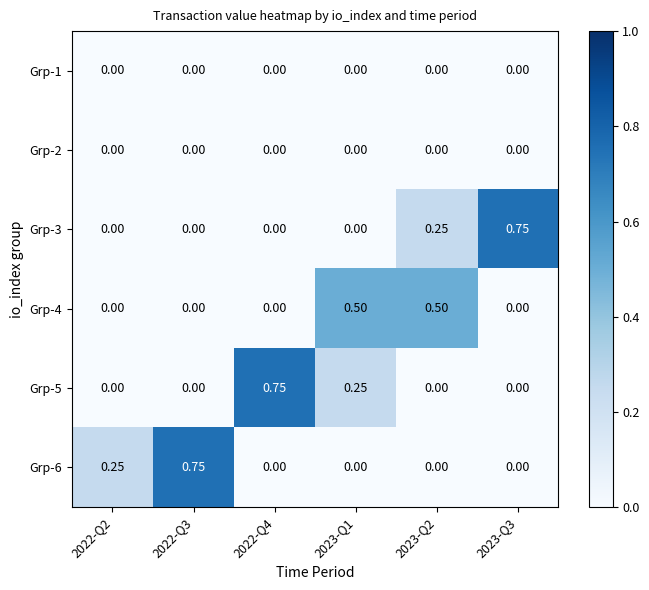

Is the value of Grp-6 at 2022-Q2 greater than the value of Grp-2 at 2023-Q2?

Yes